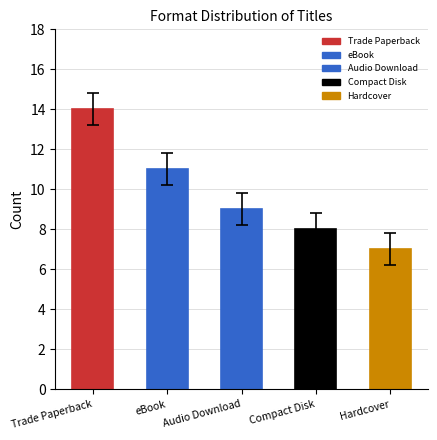

Are the bars grouped side by side (vs. stacked)?

No